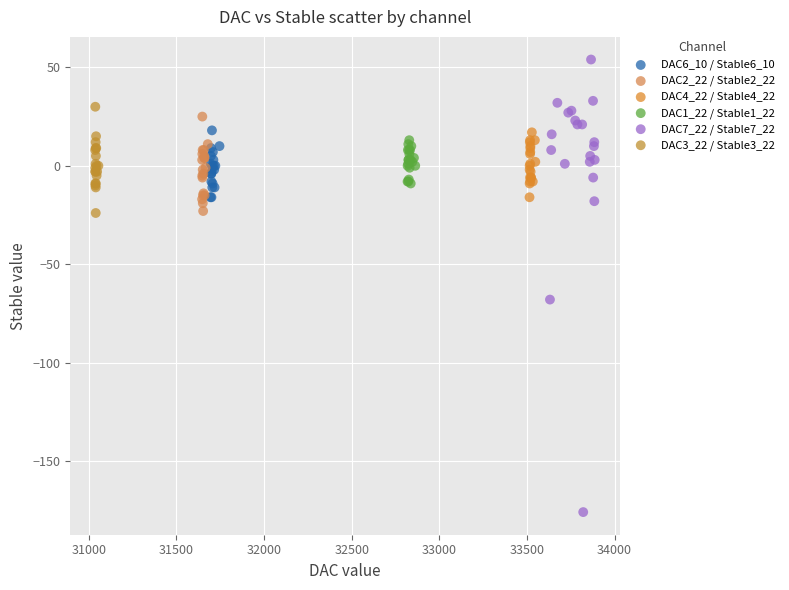

Which series contains the lowest Y value?

DAC7_22 / Stable7_22